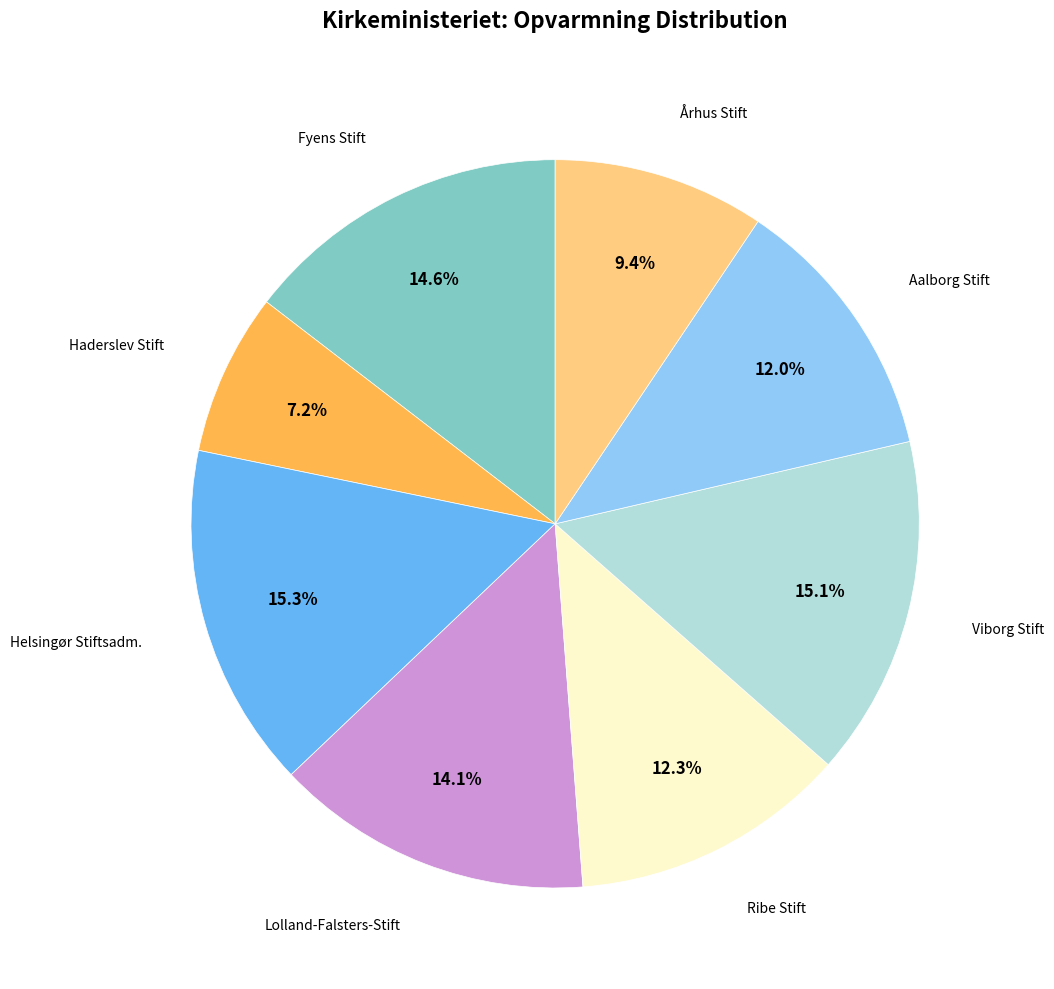

How many slices are in this pie chart?

8